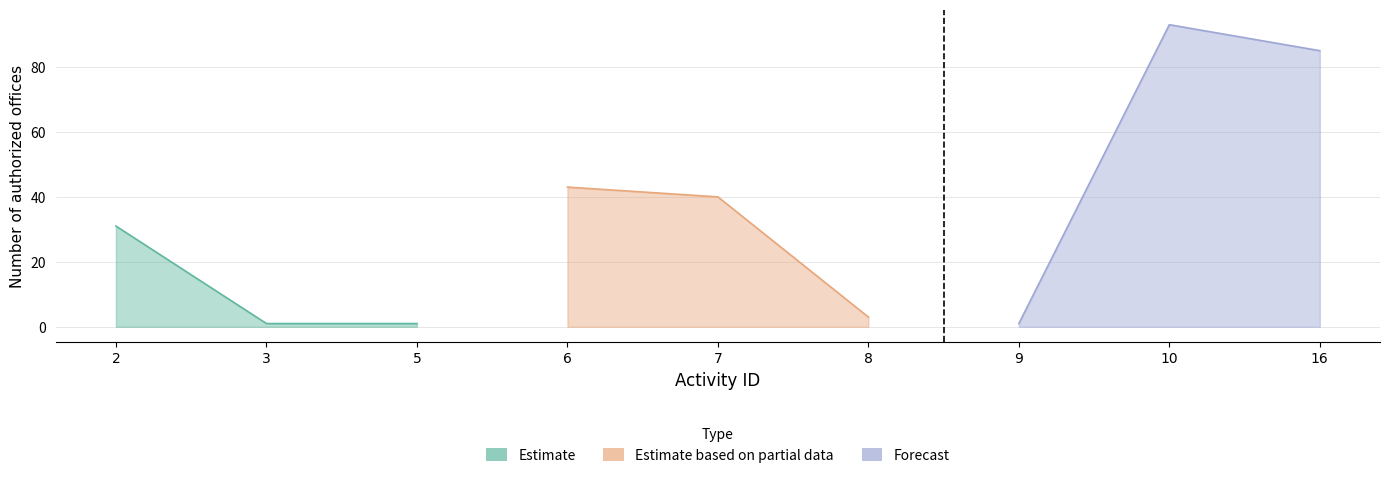

Which has a higher value, 5 or 6?

6